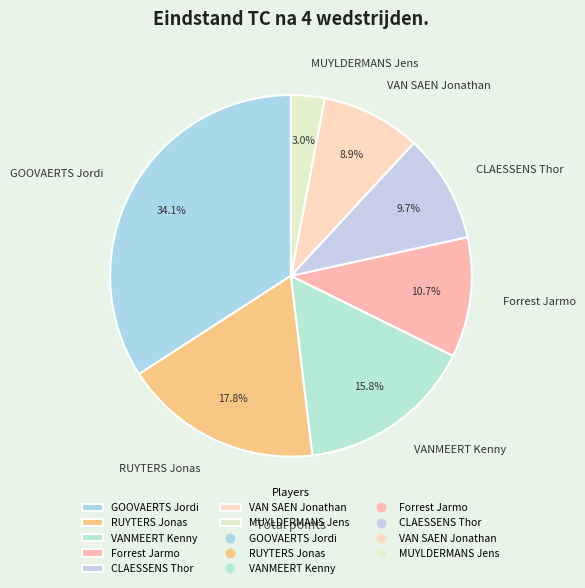

To the nearest percent, what percentage of the pie is VANMEERT Kenny?

16%